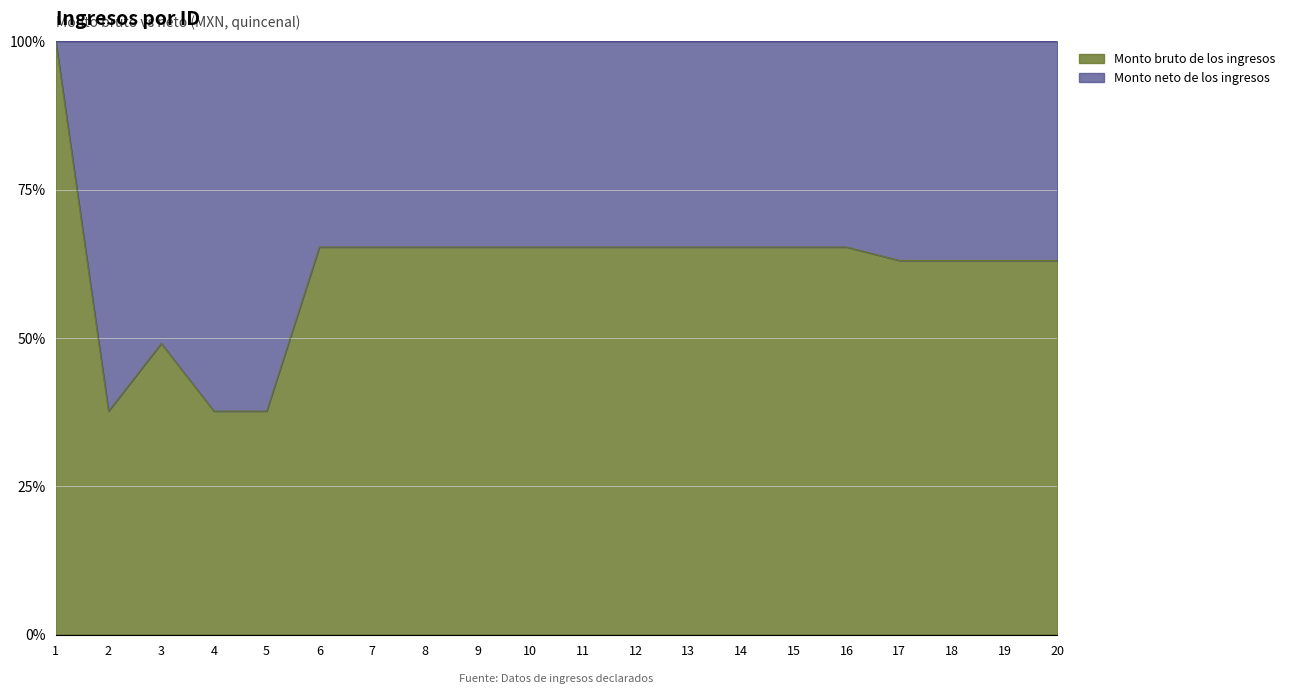

Rank the categories by value from lowest to highest.

2, 4, 5, 3, 17, 18, 19, 20, 6, 7, 8, 9, 10, 11, 12, 13, 14, 15, 16, 1